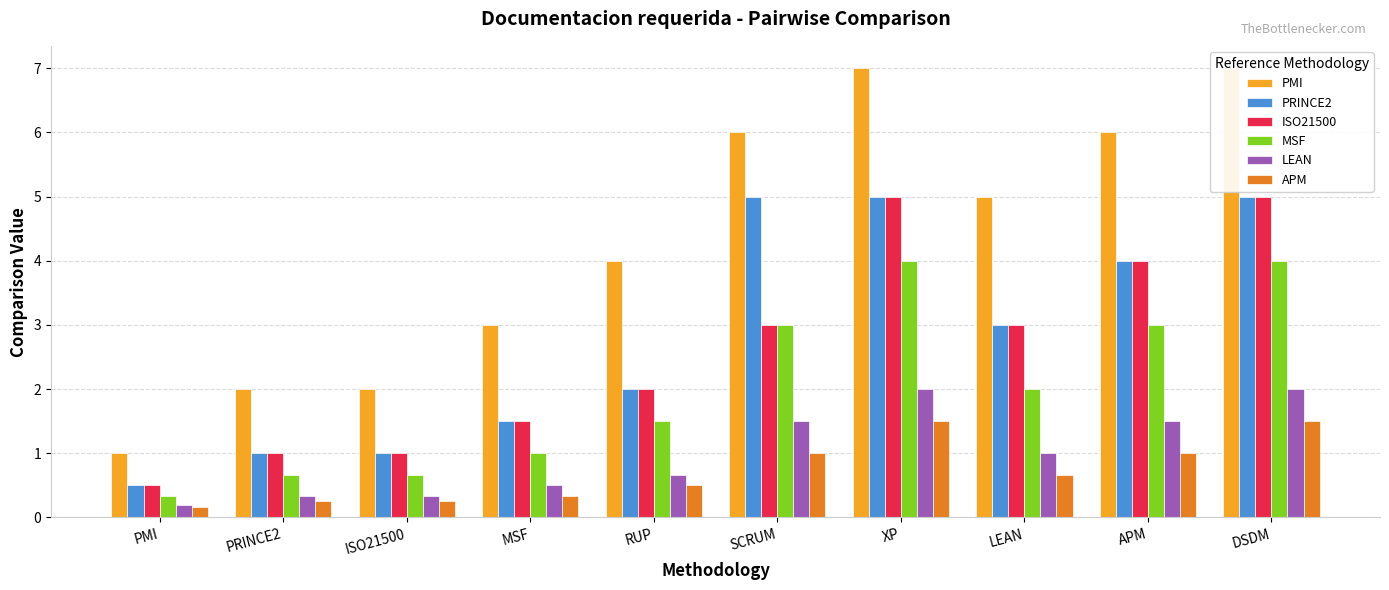

List the labels in order of LEAN value, largest first.

XP, DSDM, SCRUM, APM, LEAN, RUP, MSF, PRINCE2, ISO21500, PMI